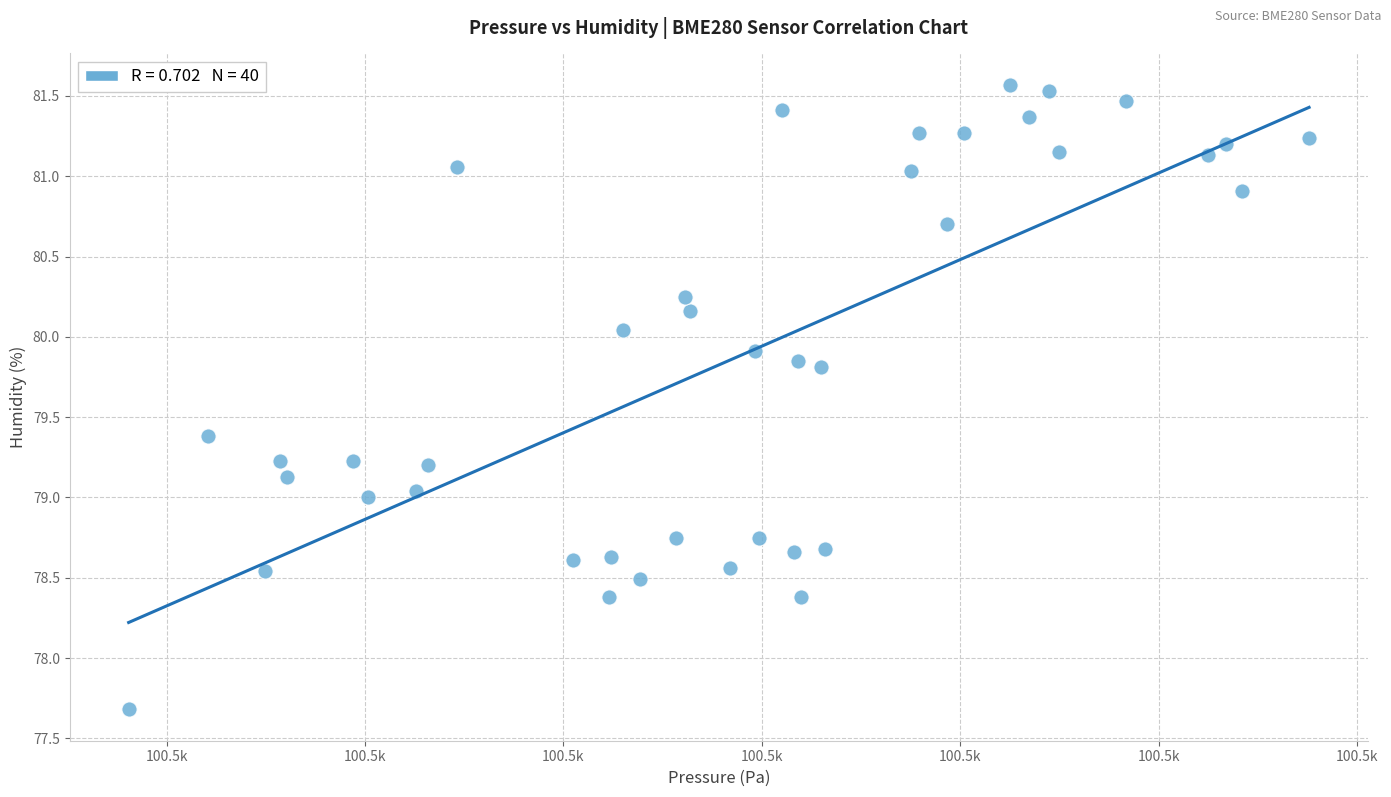

What is the range of X values (max minus min)?

59.5